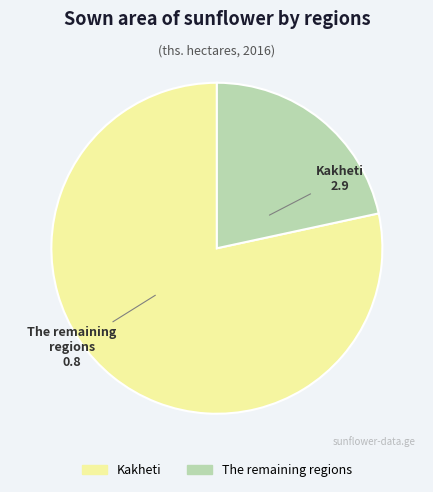

Does The remaining regions account for over 50% of the chart?

No